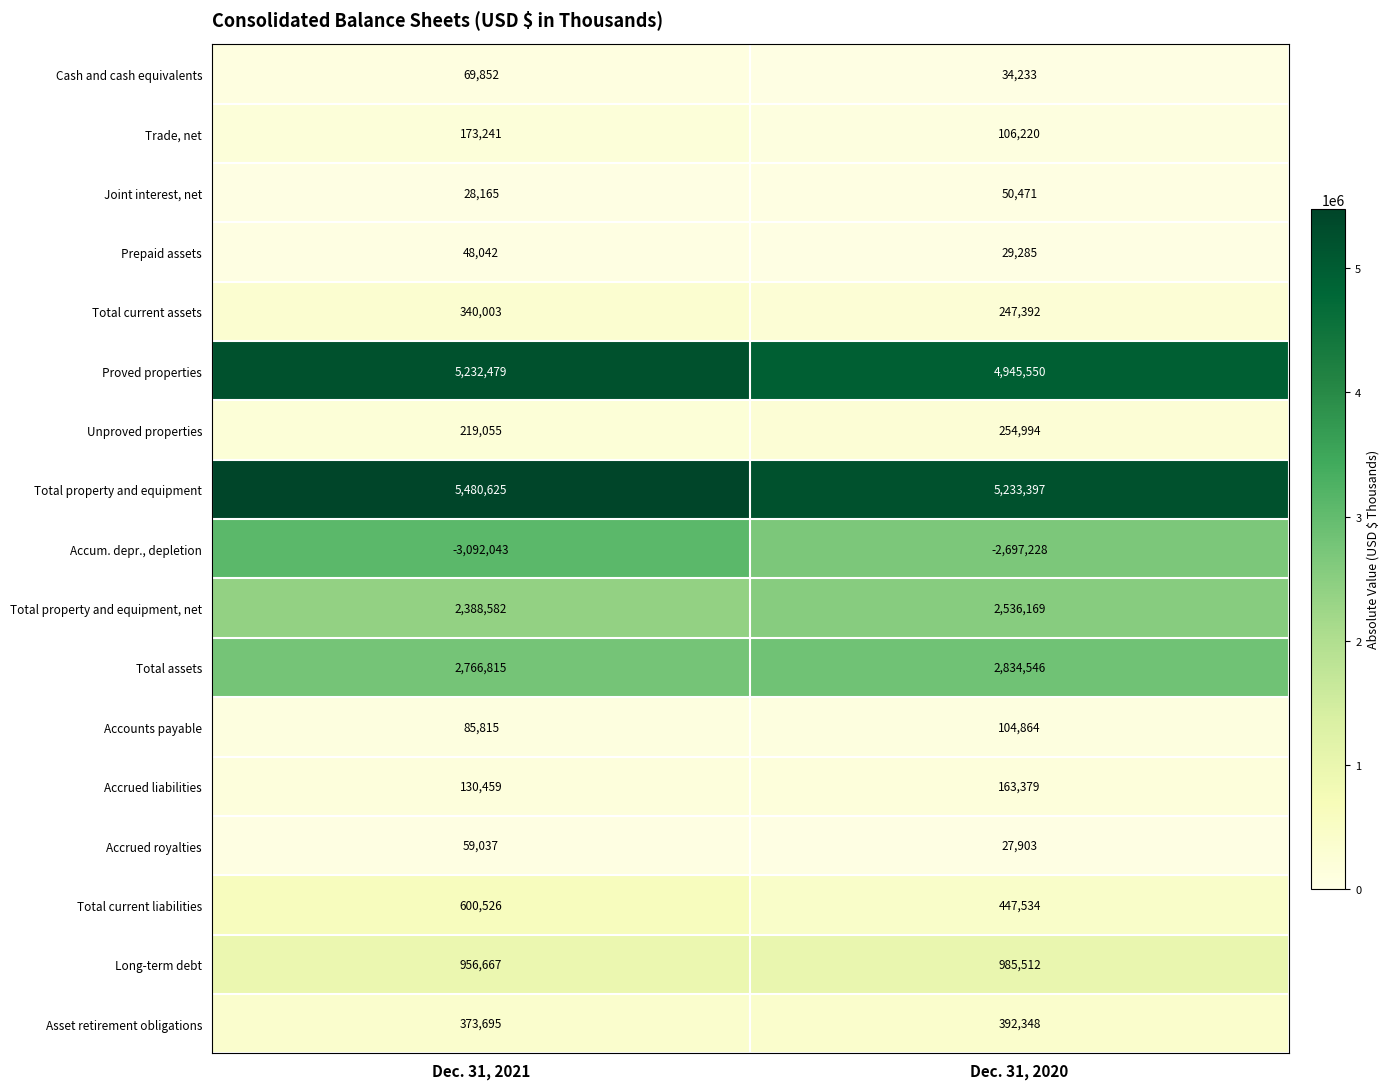

Read the Accrued royalties value at Dec. 31, 2021, to the nearest 10.

59040